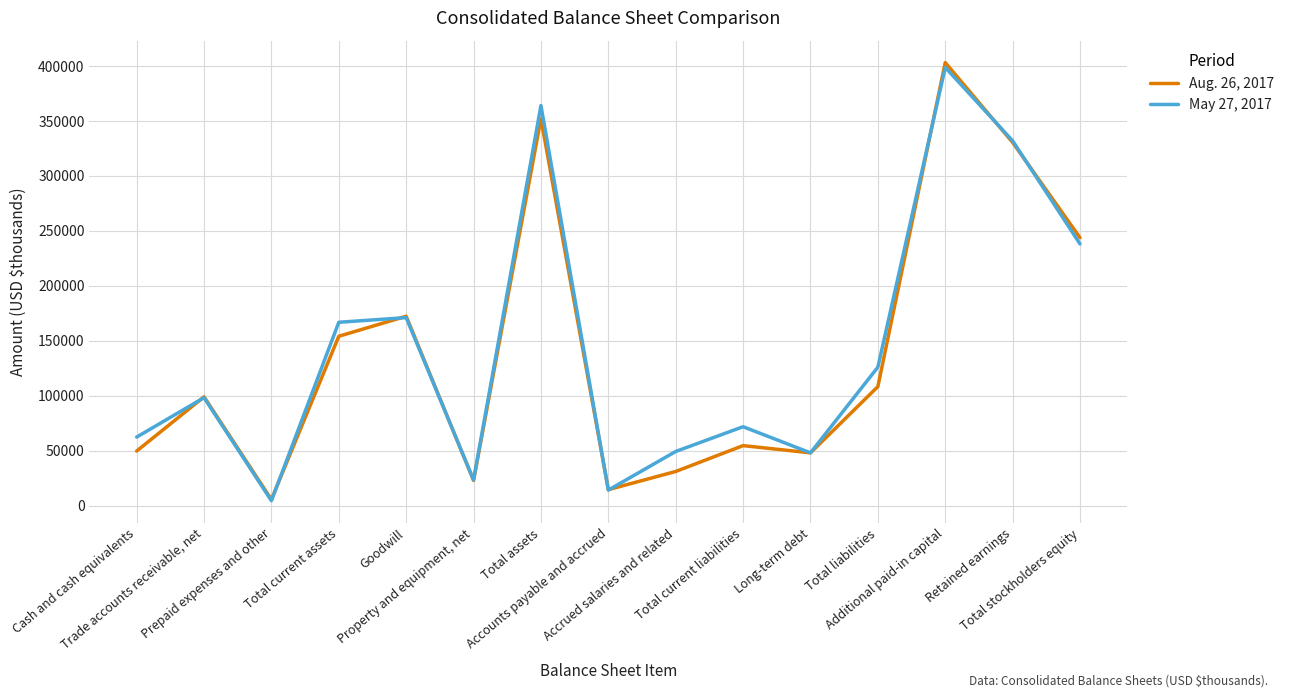

How many categories are shown in the chart?

15